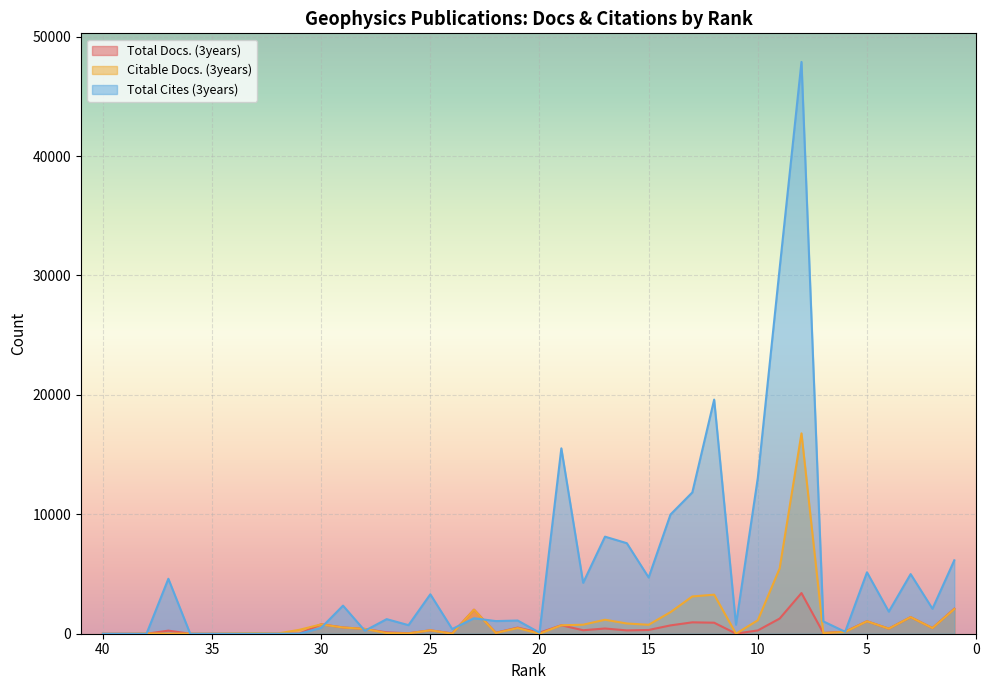

Between which two adjacent categories do Total Cites (3years) and Total Docs. (3years) first intersect?

30 and 29